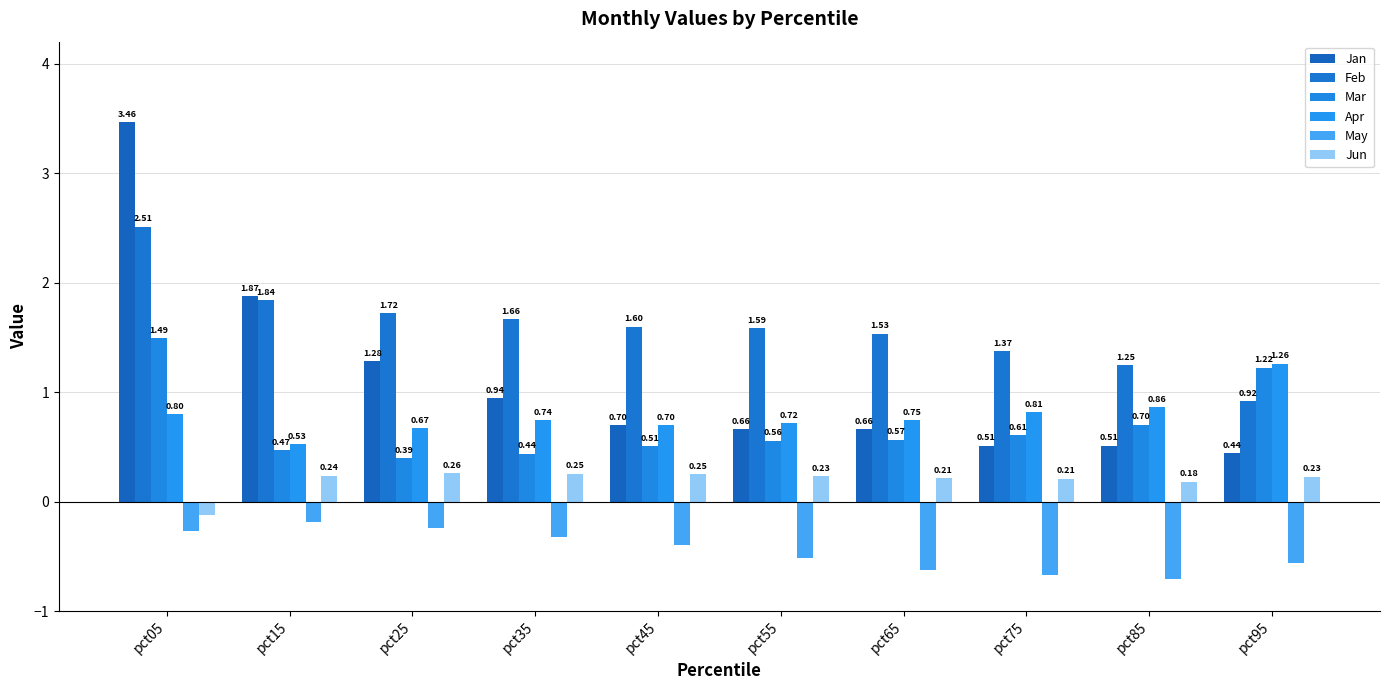

What is the total value across all series at pct15?

4.8